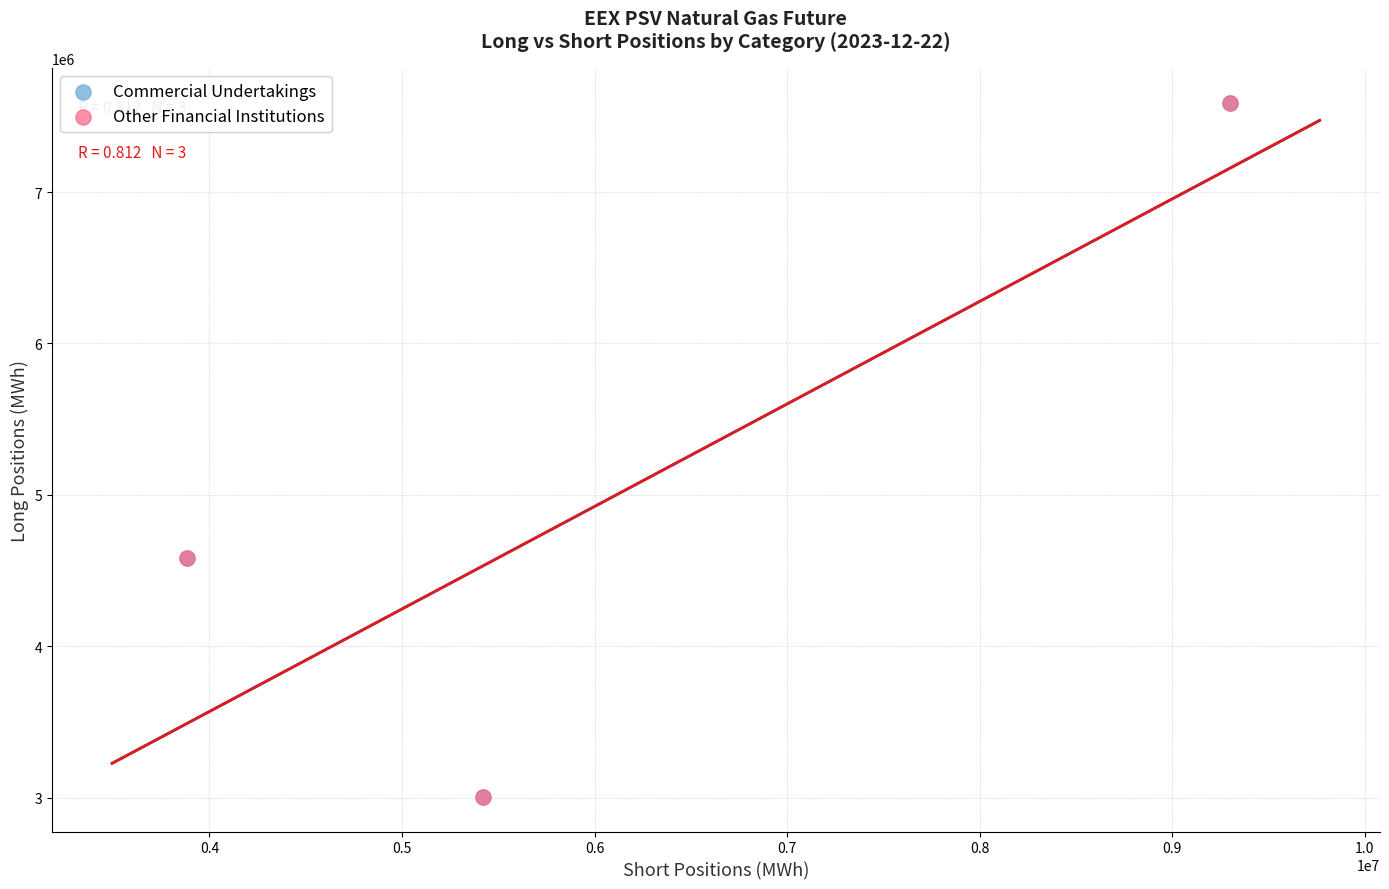

Which series has the largest Y range (max minus min)?

Other Financial Institutions